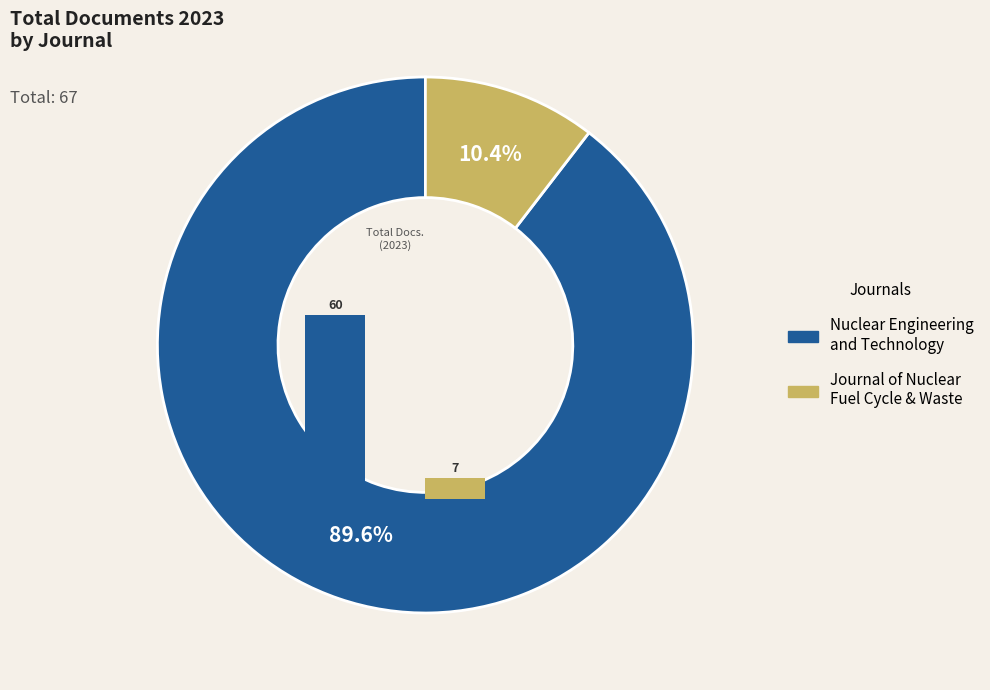

How much of the chart is everything except Nuclear Engineering and Technology?

10.4%